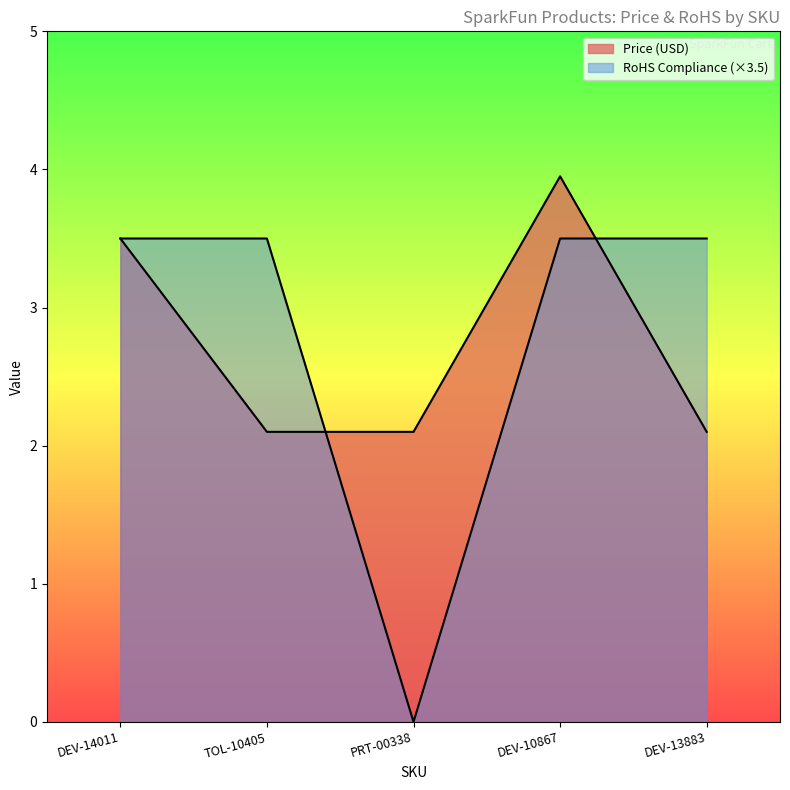

What is the value of the RoHS Compliance point at the 1st from the left?

3.5